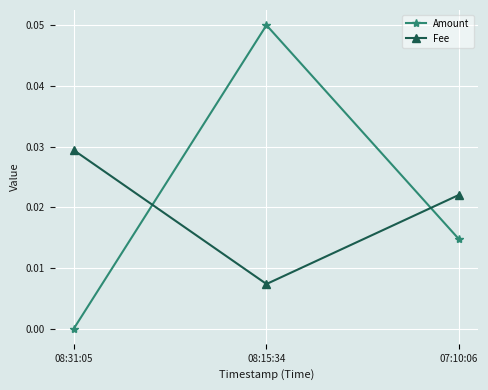

What position from the left is 07:10:06?

3